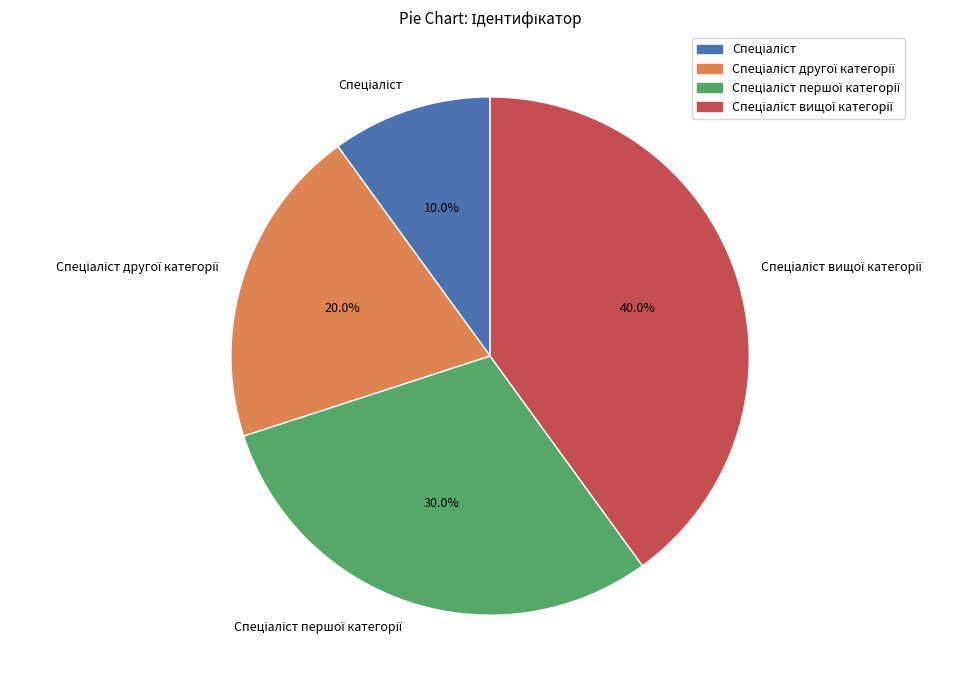

Does any single category account for the majority?

No